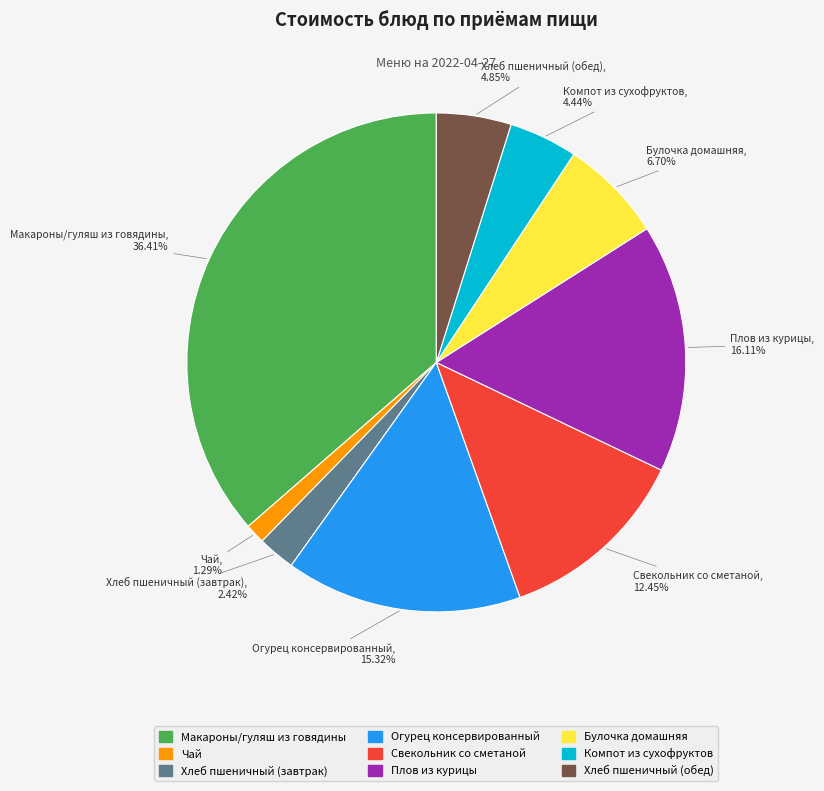

Is Хлеб пшеничный (обед) the majority of the pie?

No